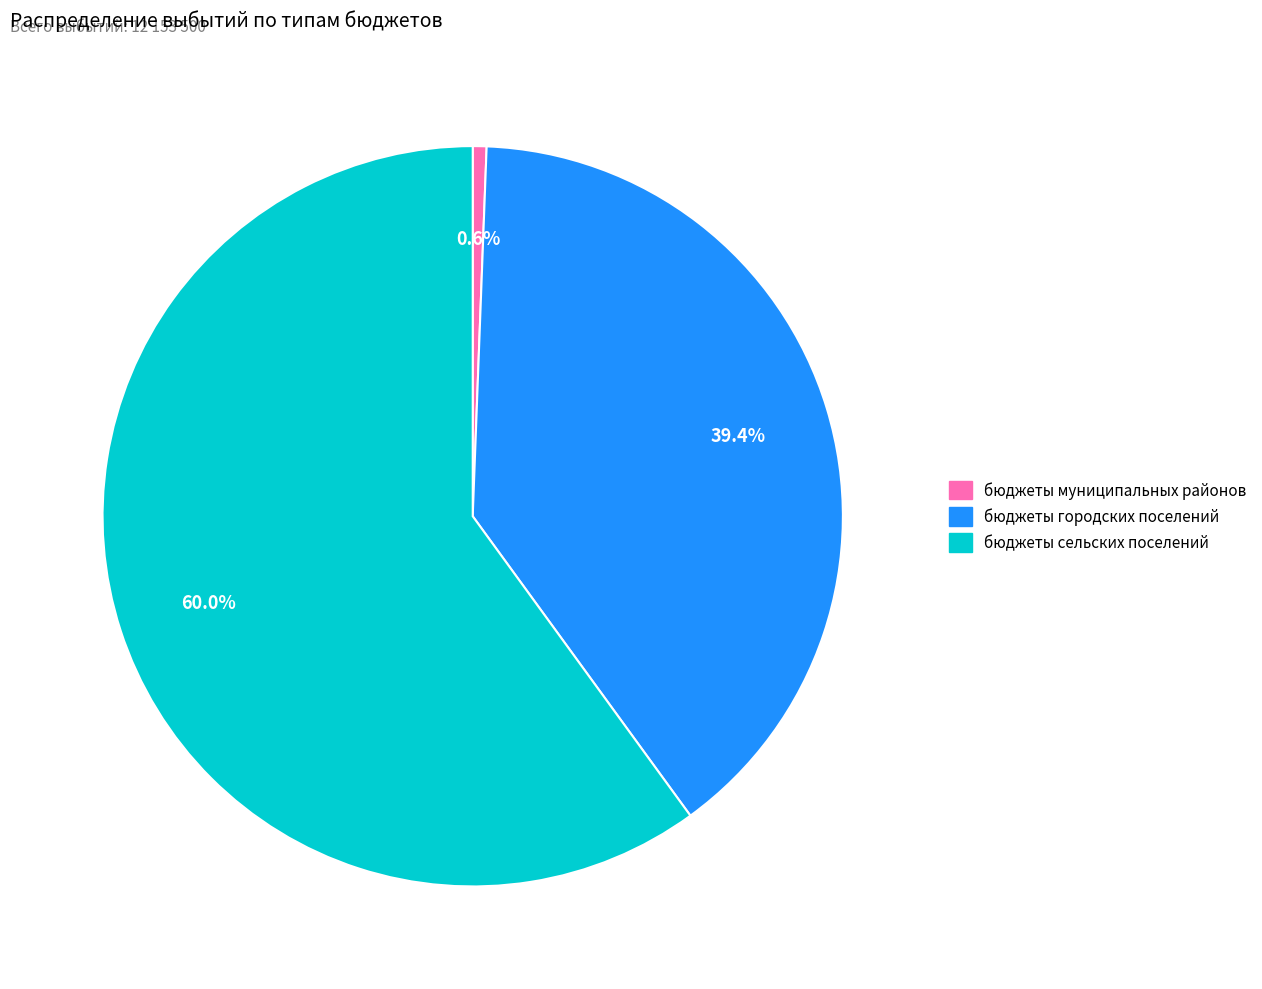

Is it true that бюджеты городских поселений is 39% of the pie?

True